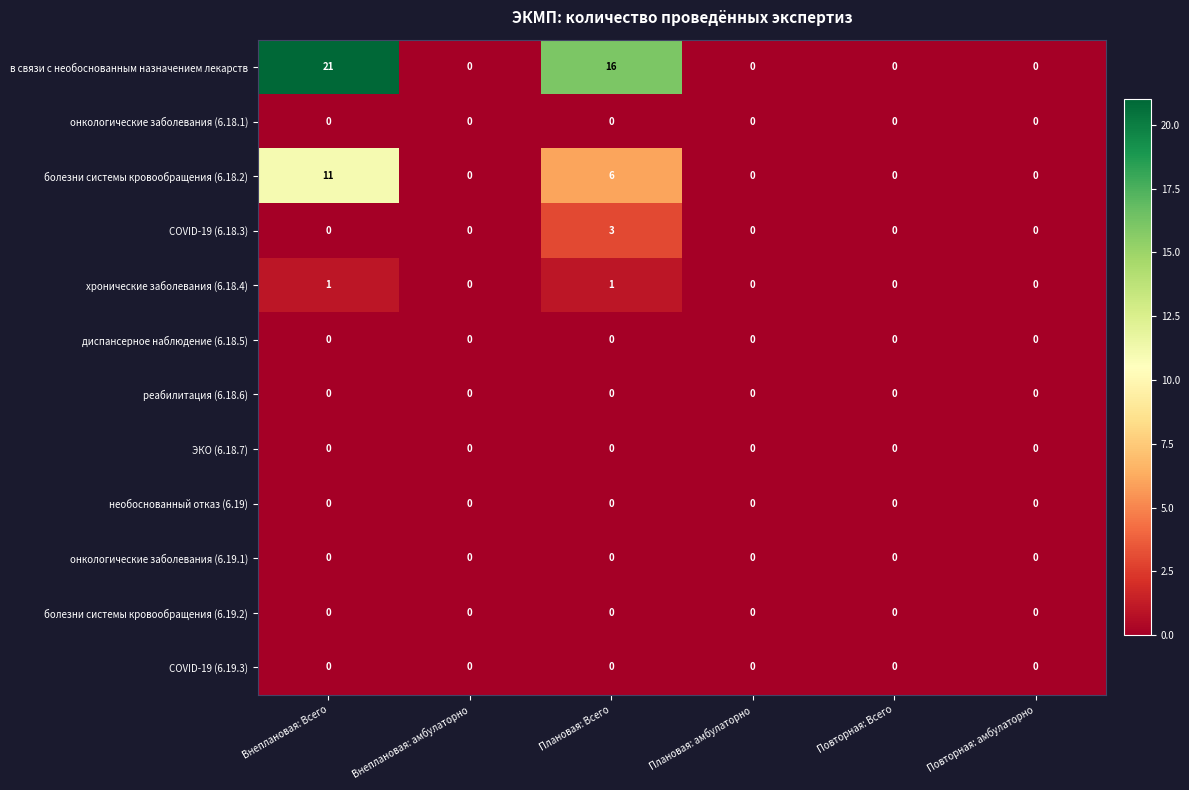

The value of болезни системы кровообращения (6.18.2) at Внеплановая: амбулаторно is 0. True or false?

True